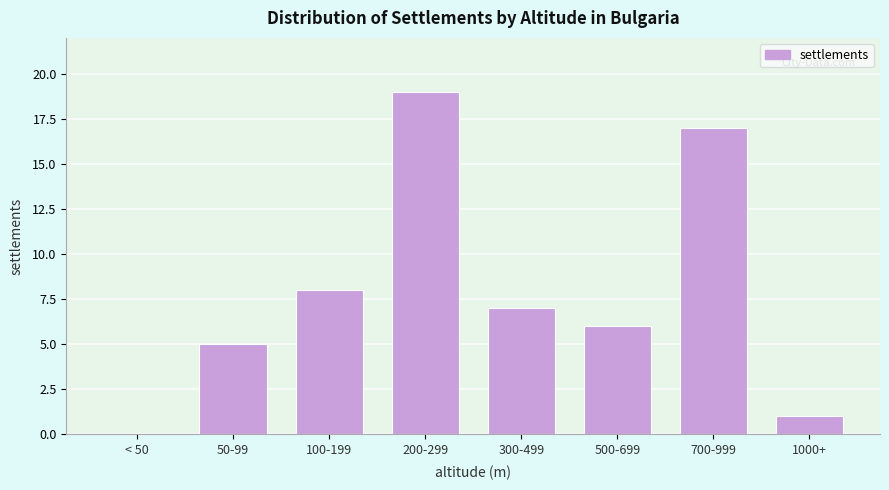

Reading left to right, list all the values displayed in this chart.

< 50=0	50-99=5	100-199=8	200-299=19	300-499=7	500-699=6	700-999=17	1000+=1